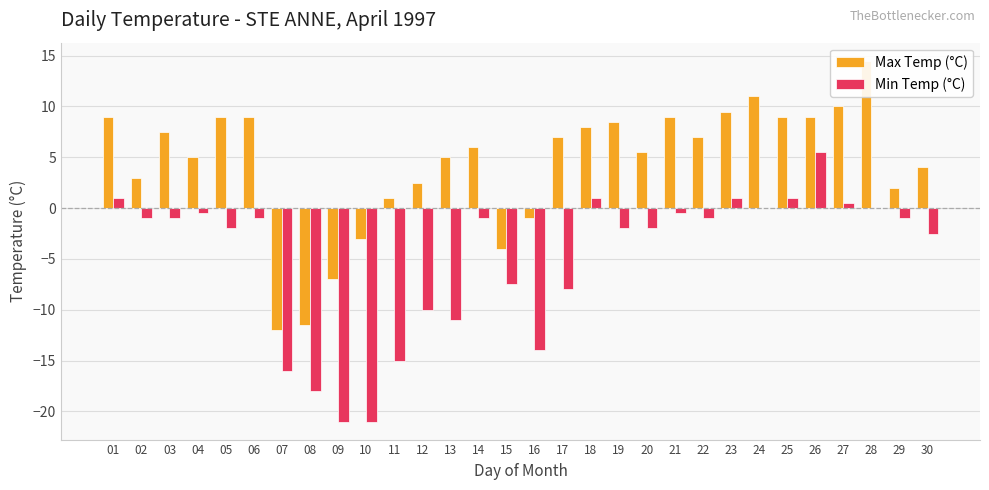

At which label does Max Temp (°C) first exceed 7?

01